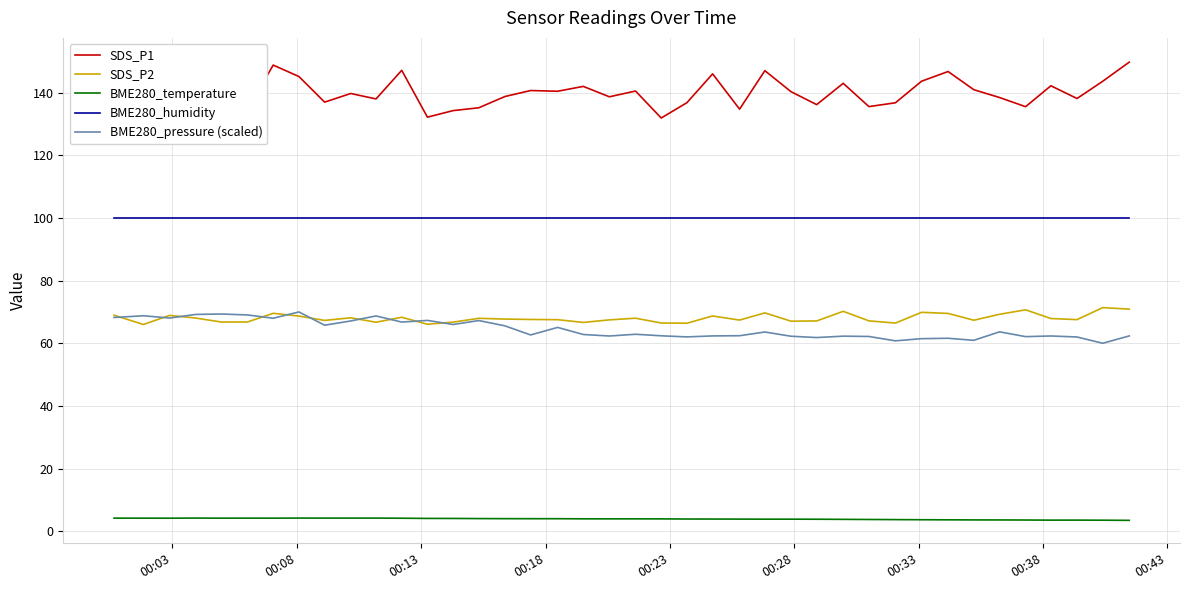

How many interior local valleys does the SDS_P1 series have?

13